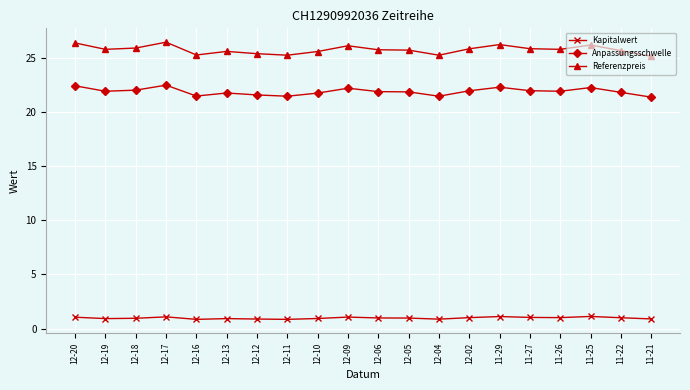

What is the maximum value for Referenzpreis?

26.4